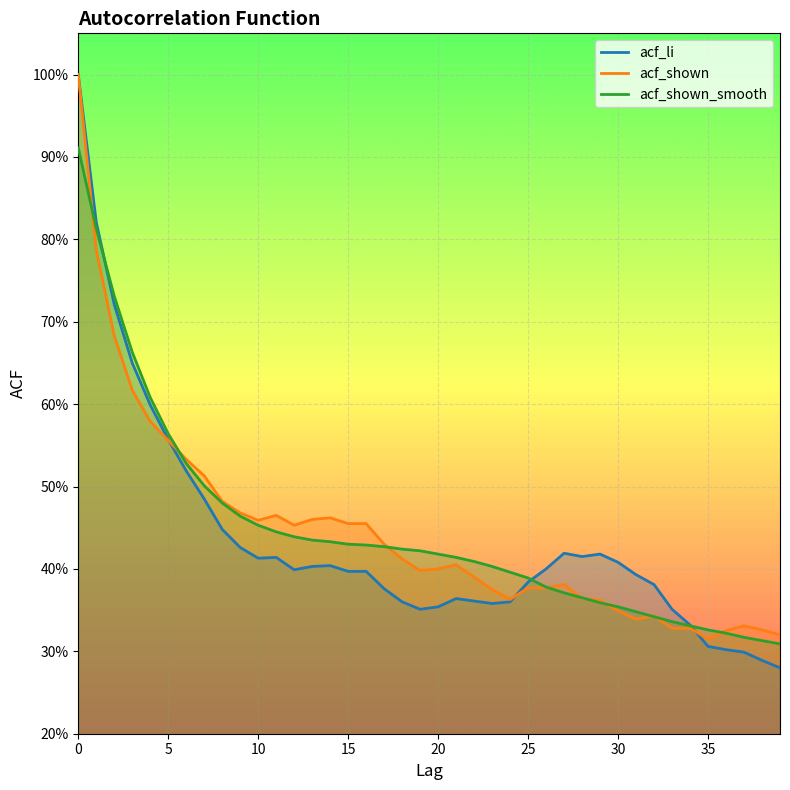

At how many categories does at least one series exceed 0?

40